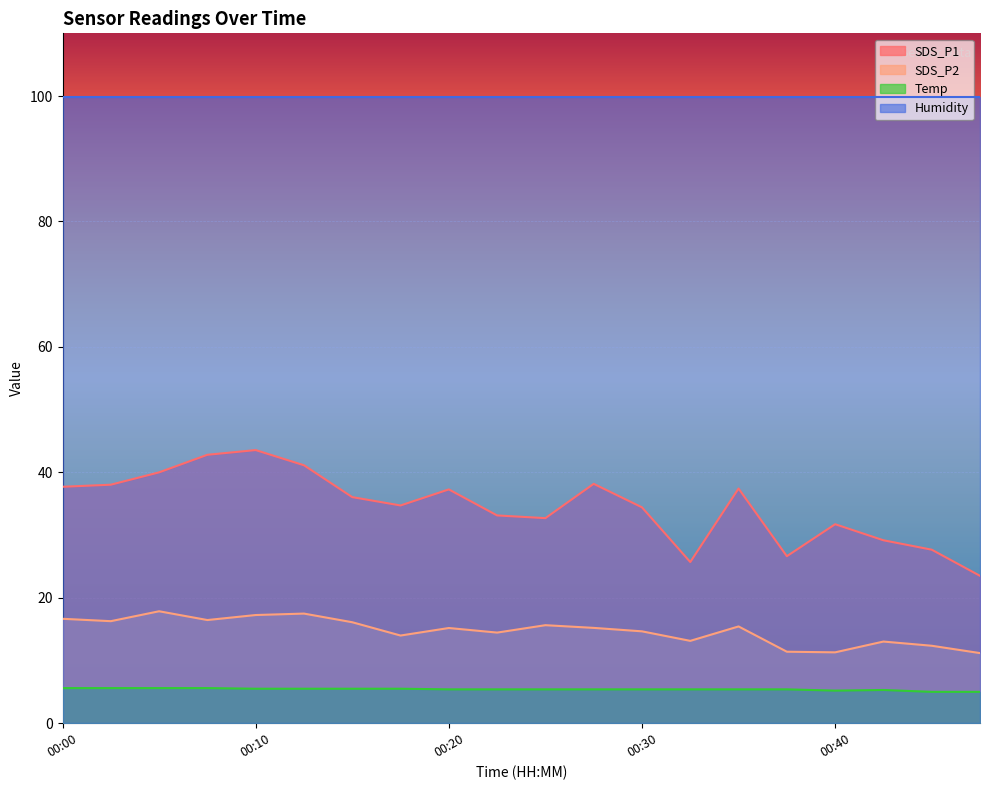

Is it true that Temp equals 6.9 at 00:47?

False